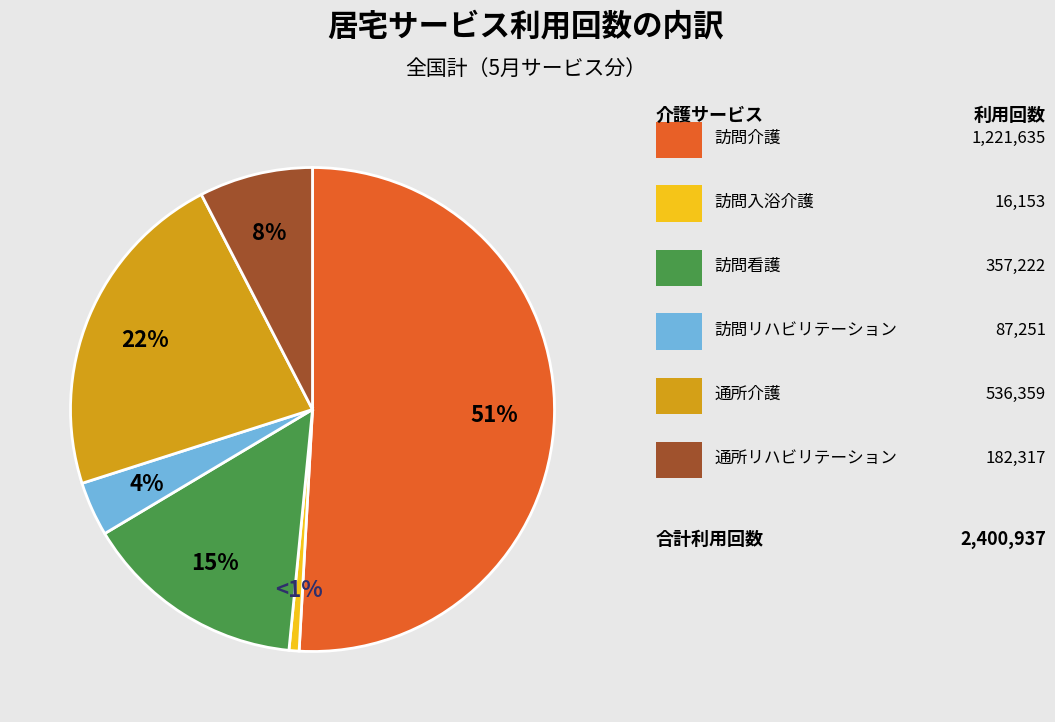

To the nearest percent, what is the average slice percentage?

17%